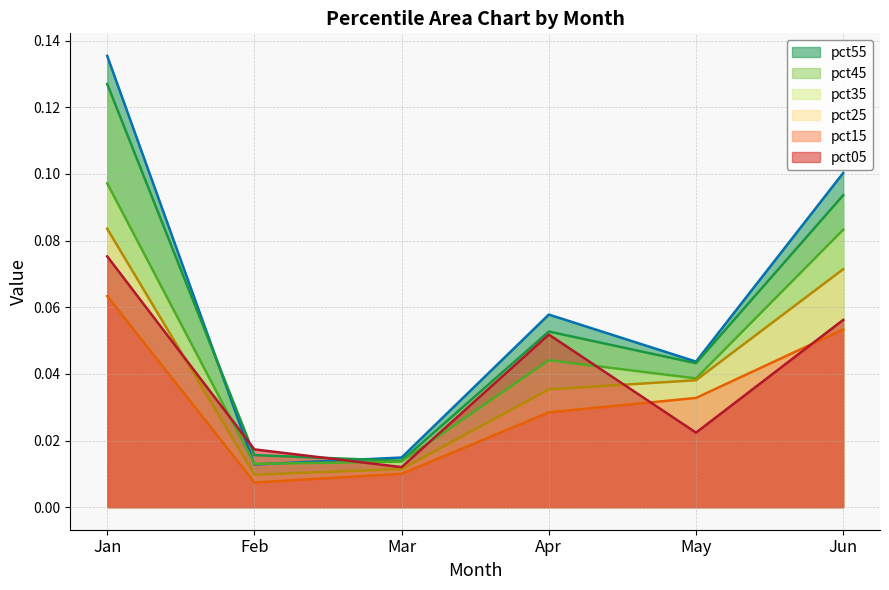

Does the chart have visible grid lines?

Yes